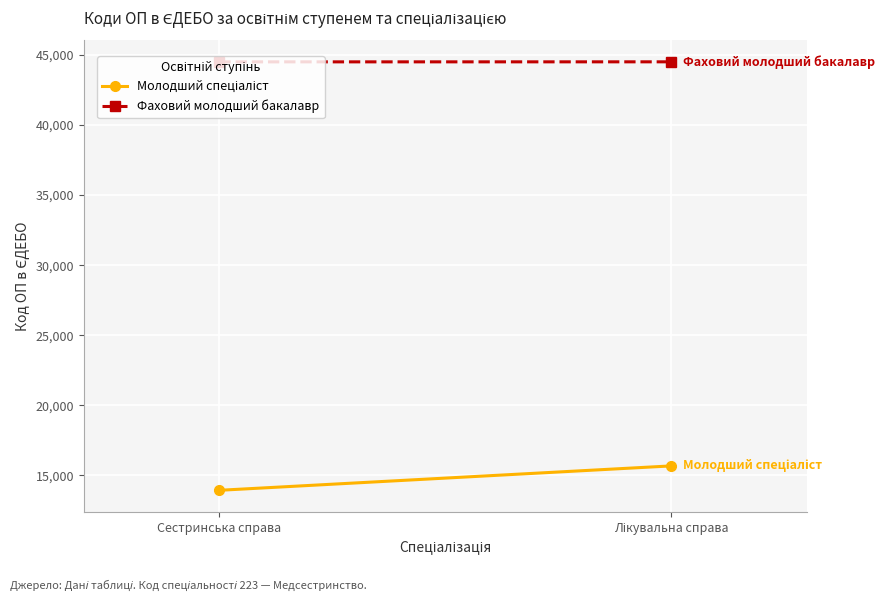

What is the label of the 2nd point from the right?

Сестринська справа